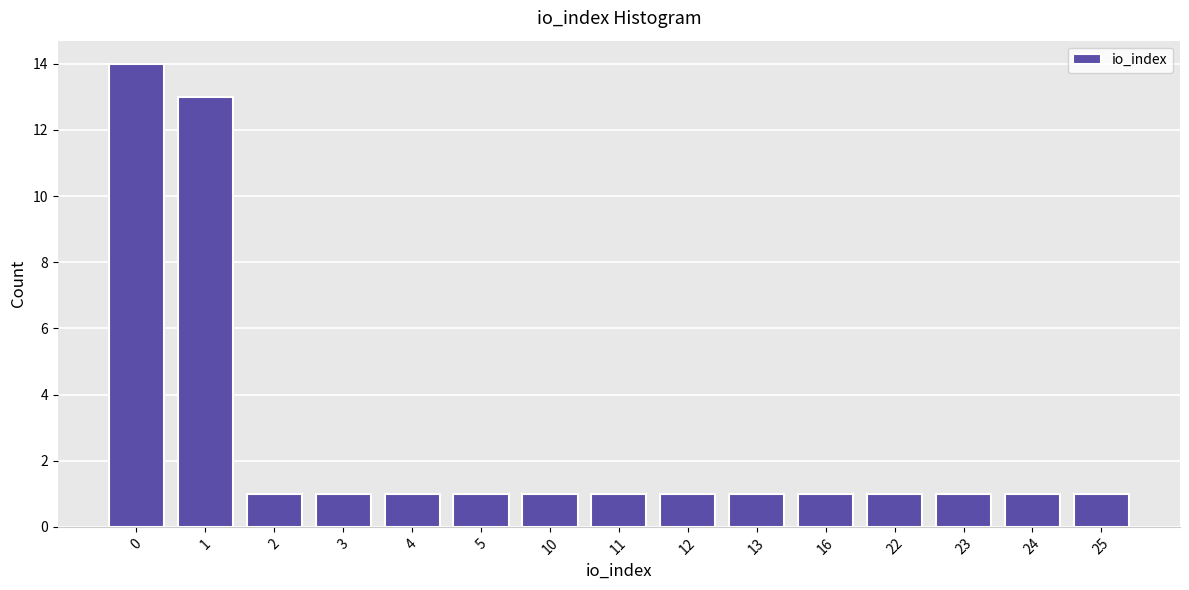

Reading left to right, list all the values displayed in this chart.

0=14	1=13	2=1	3=1	4=1	5=1	10=1	11=1	12=1	13=1	16=1	22=1	23=1	24=1	25=1